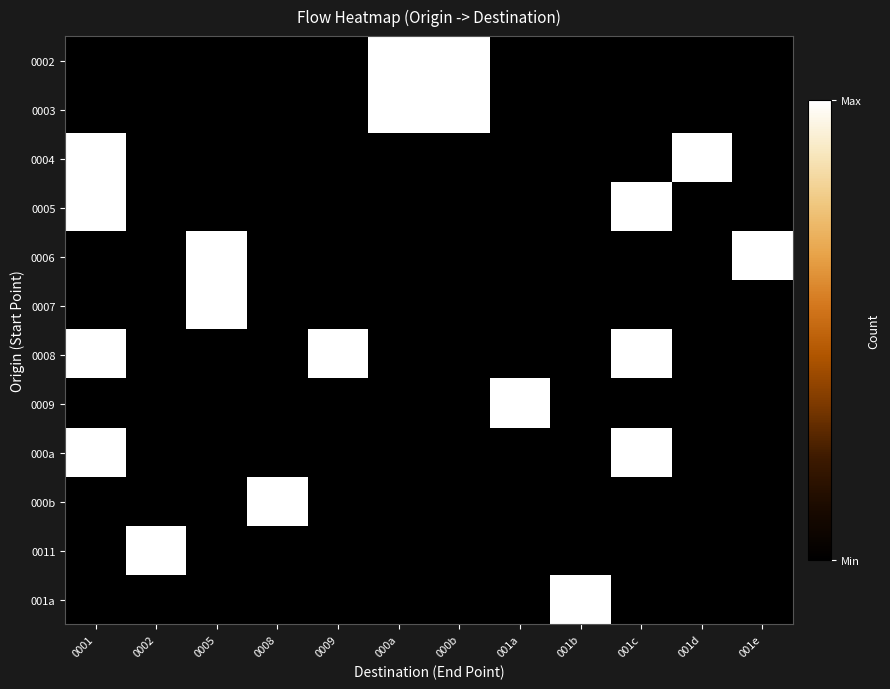

Rank the series at 0002 from lowest to highest value.

0002, 0003, 0004, 0005, 0006, 0007, 0008, 0009, 000a, 000b, 001a, 0011